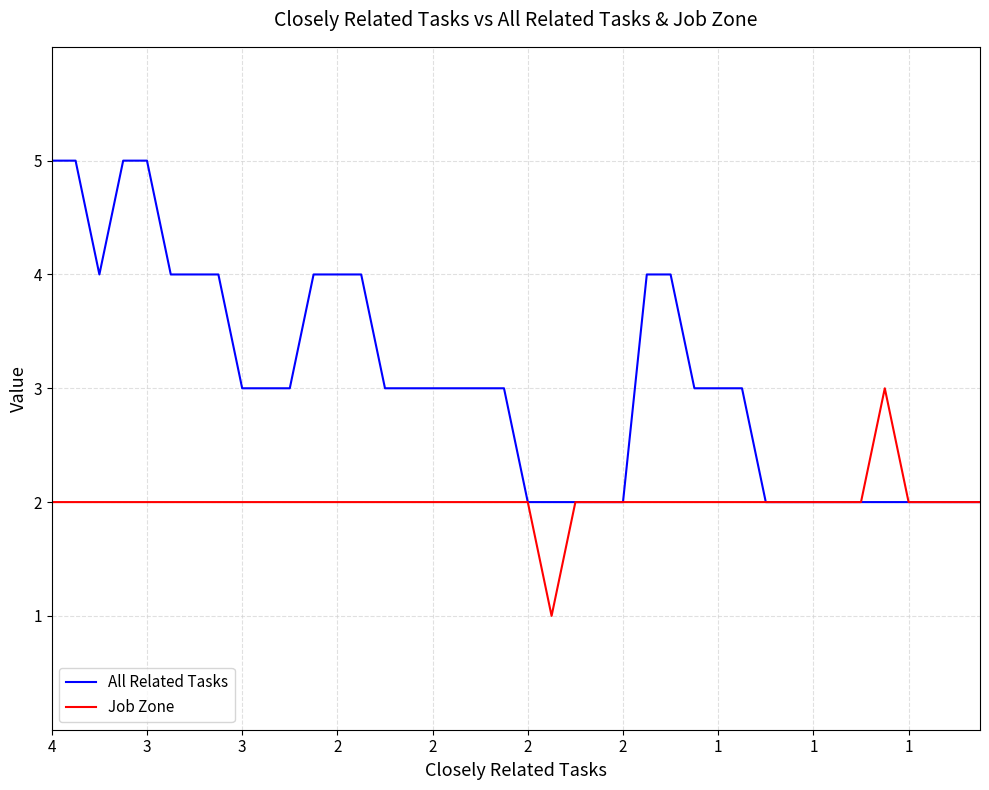

Which series has the largest total across all categories?

All Related Tasks